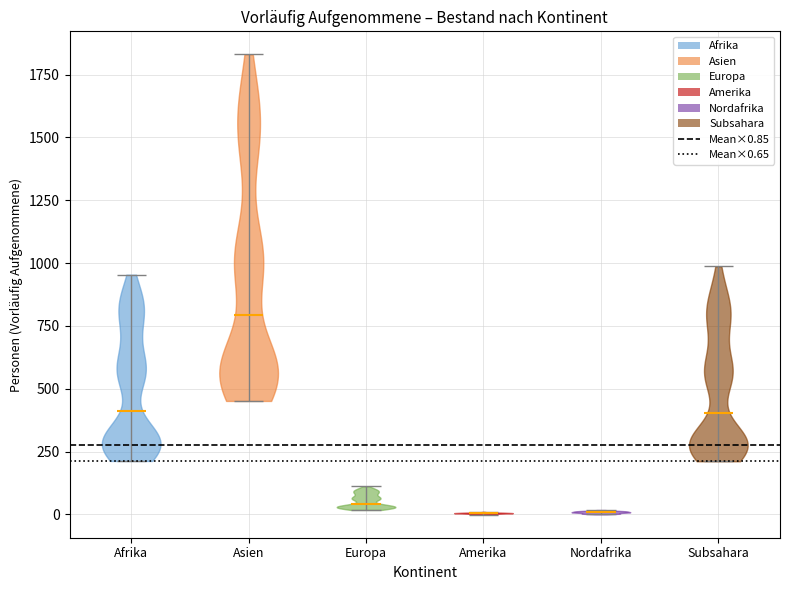

Reading left to right, read every violin against the y-axis: where its median line is, and the lowest and highest points it reaches. The values are not printed on the chart, so give them approximately, as read against the axis.

Afrika: median line 400, lowest point 200, highest point 950
Asien: median line 800, lowest point 450, highest point 1850
Europa: median line 50, lowest point 0, highest point 100
Amerika: median line 0, lowest point 0, highest point 0
Nordafrika: median line 0, lowest point 0, highest point 0
Subsahara: median line 400, lowest point 200, highest point 1000